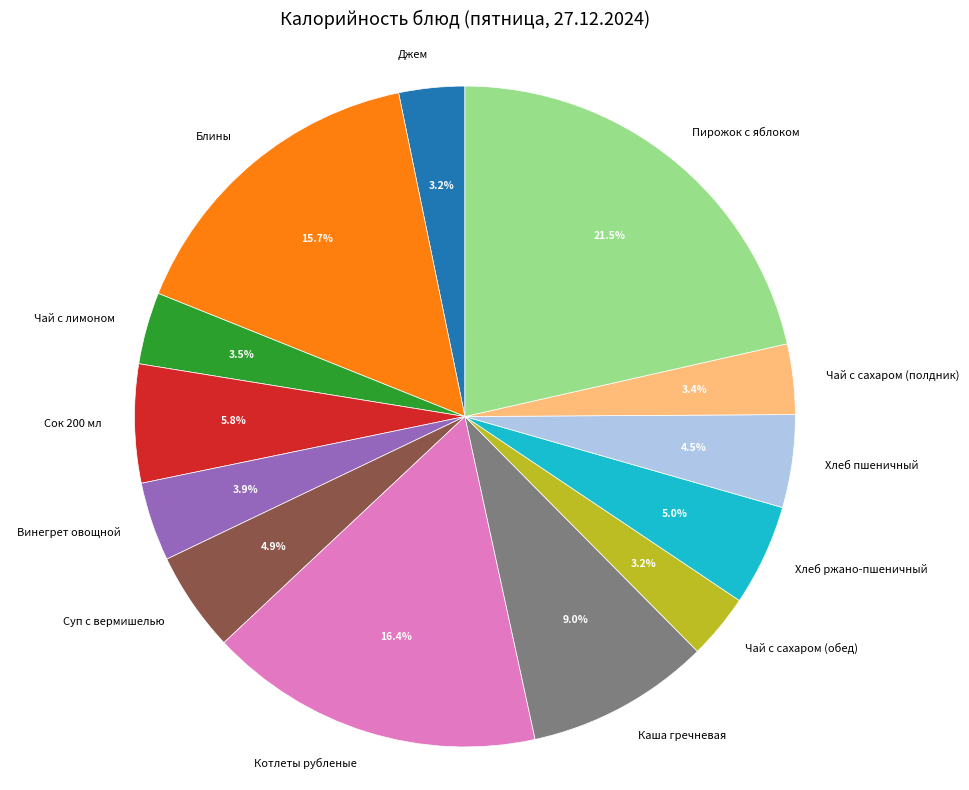

What is the largest slice in the pie chart?

Пирожок с яблоком